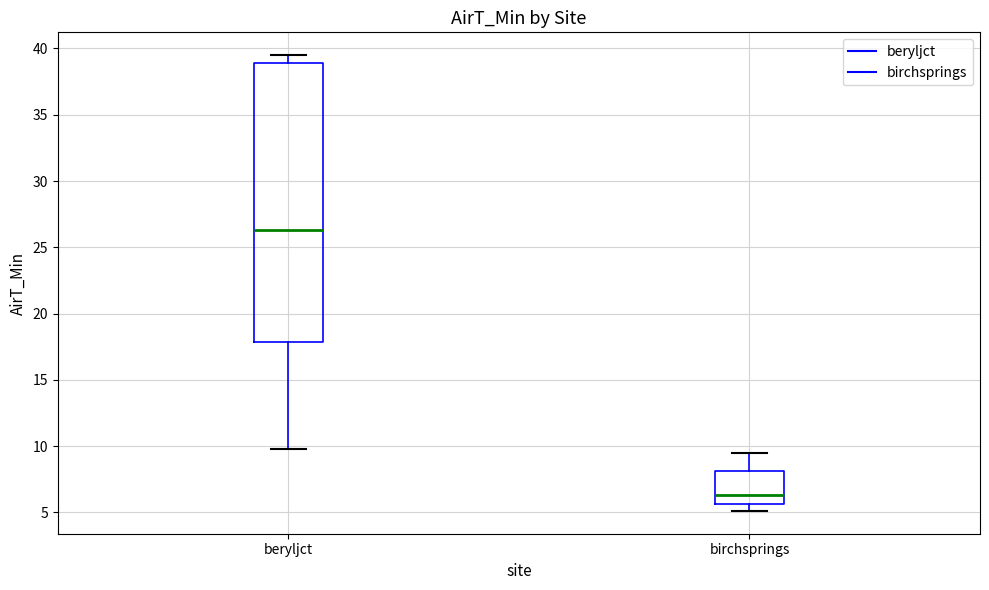

Which box is the tallest, from its lower edge to its upper edge?

beryljct